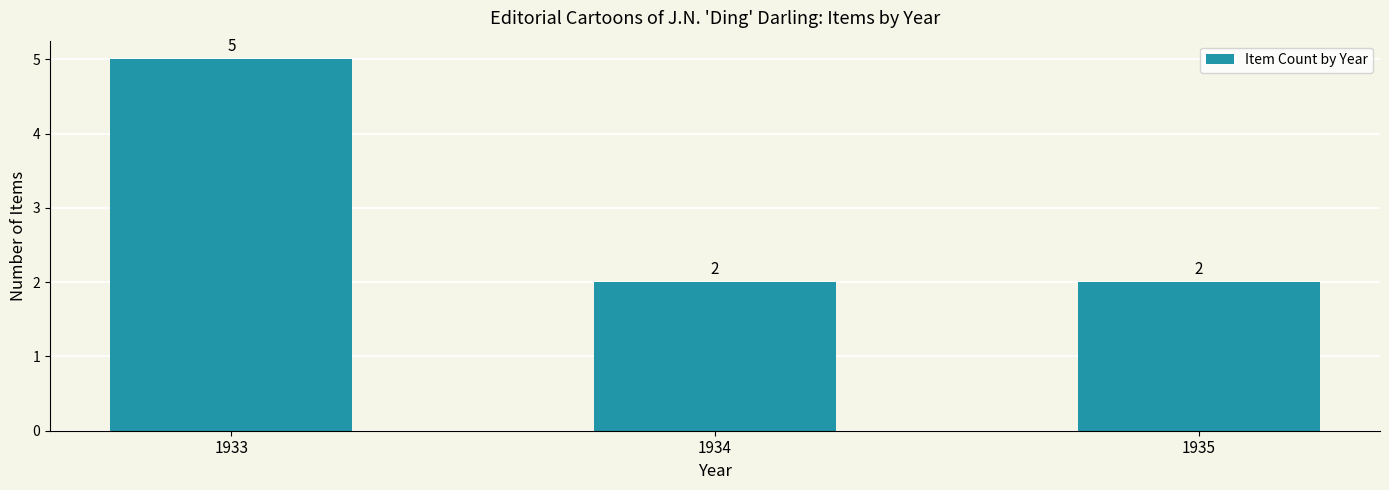

The value at 1934 is 2. True or false?

True